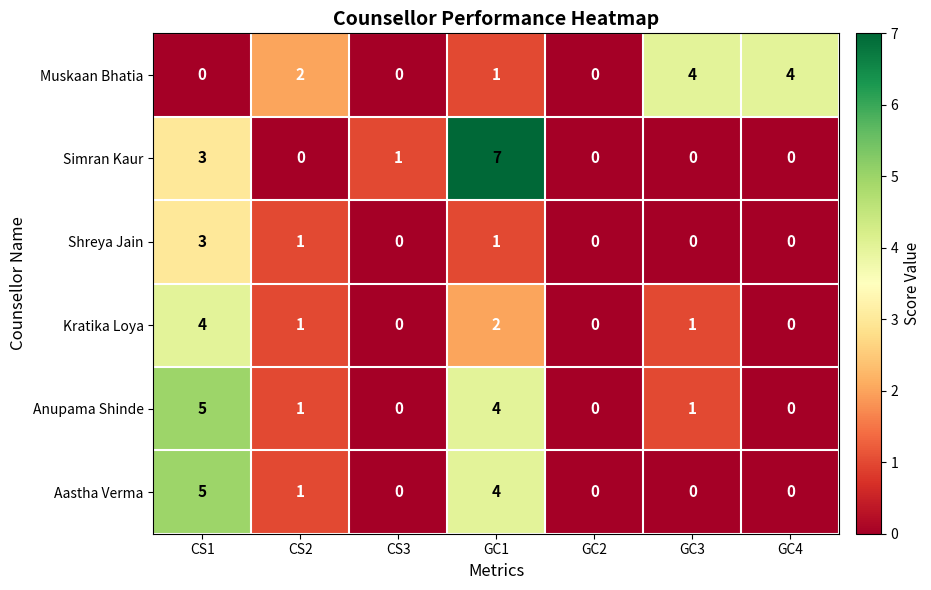

What is the spread (max minus min) of values at GC1?

6